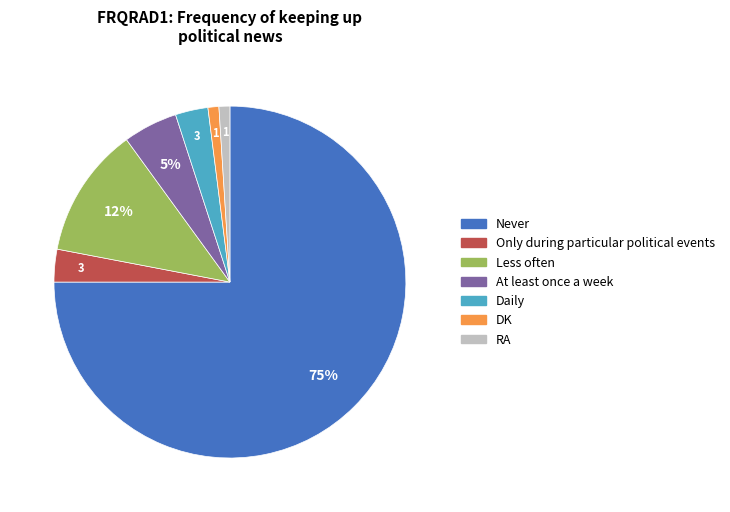

Approximately how many times larger is the value at Less often compared to Only during particular political events?

4.0